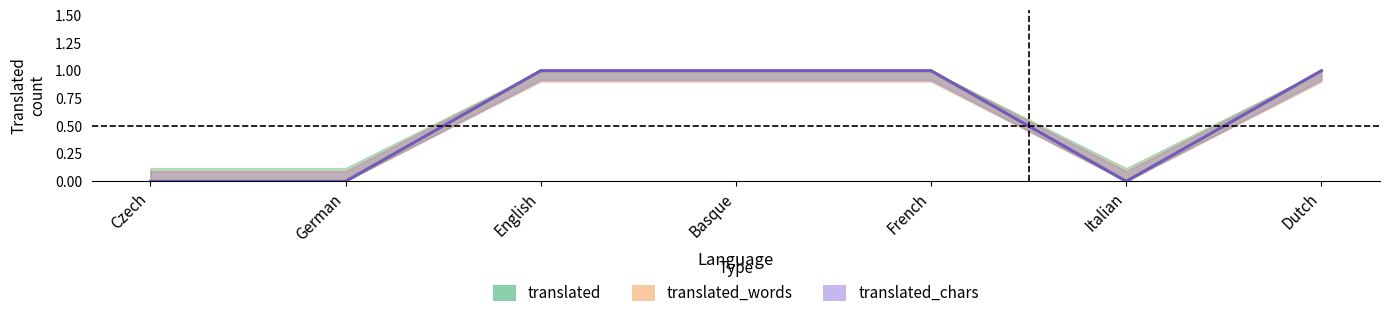

What are all the series names shown in the legend?

translated, translated_words, translated_chars